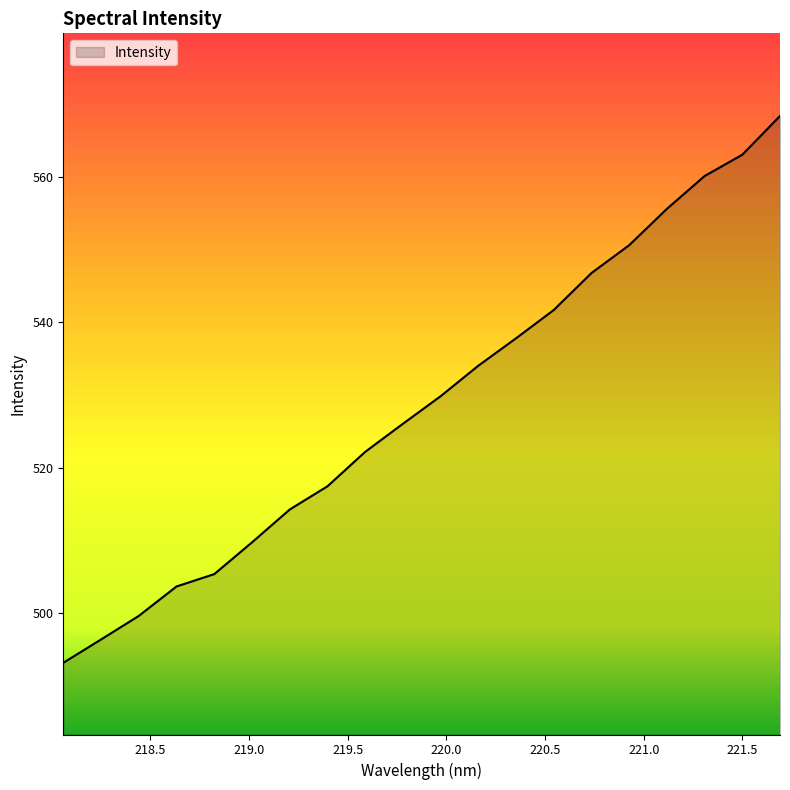

What is the difference between the maximum and minimum values?

75.2